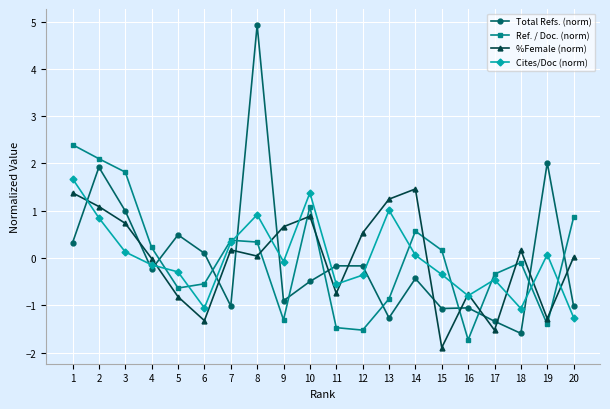

How many positive values does the Ref. / Doc. (norm) series have?

10